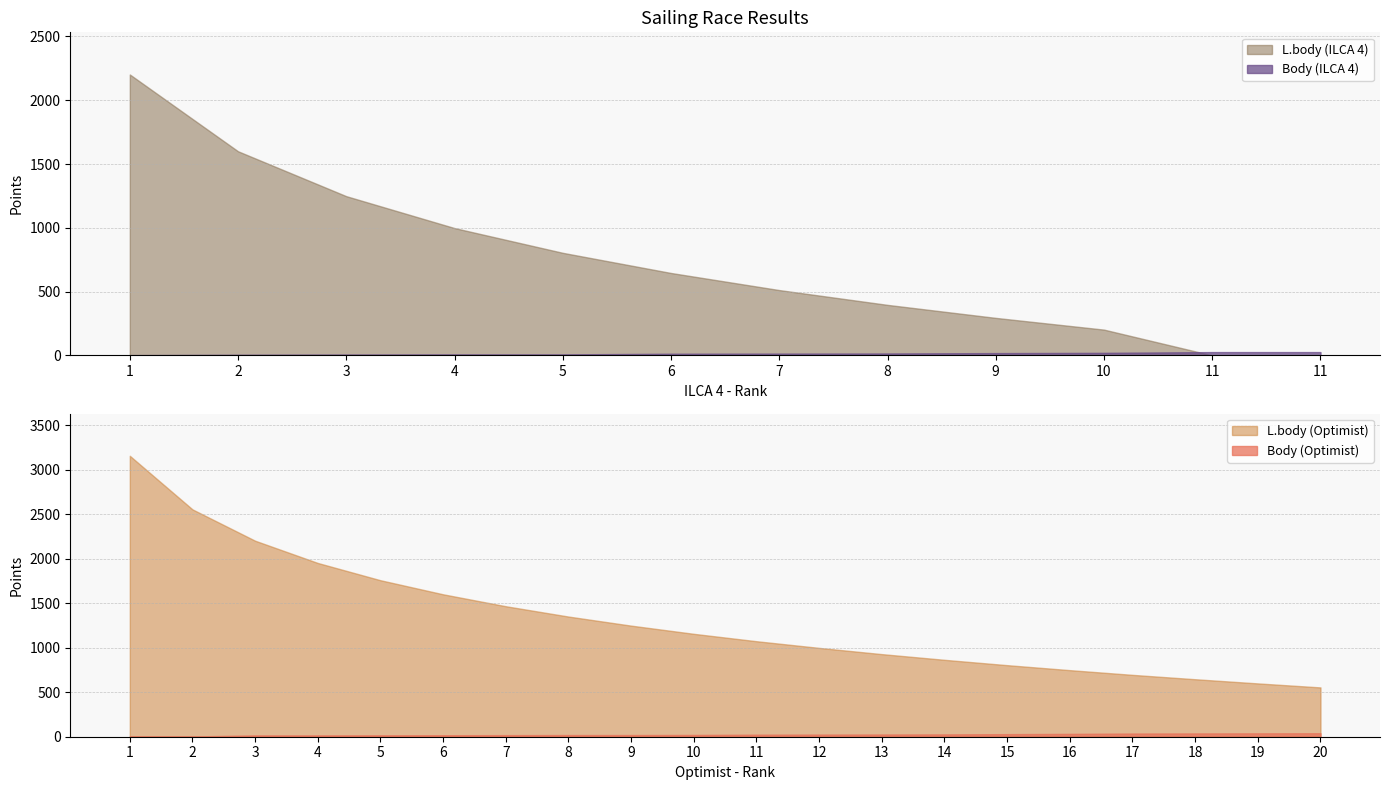

Which label corresponds to the smallest value in the chart?

11